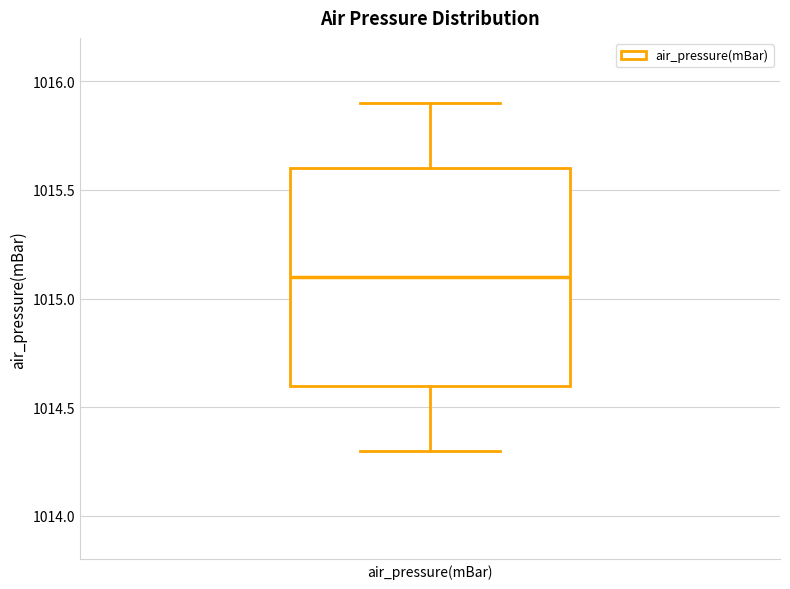

Where is the upper edge of the box for air_pressure(mBar) on the y-axis? The values are not printed on the chart, so give them approximately, as read against the axis.

1015.6